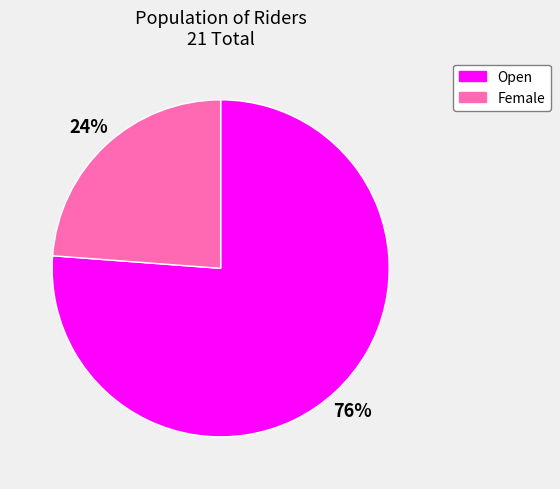

True or false: Open accounts for 76% of the total.

True